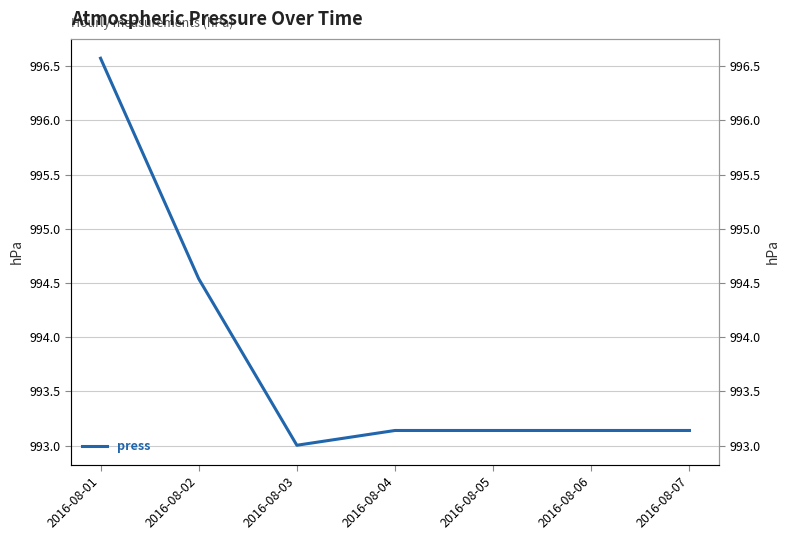

How many points are lower than both their immediate neighbors (excluding endpoints)?

1